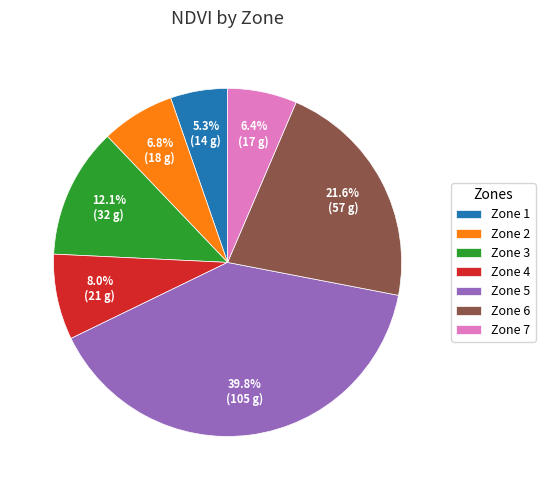

What is the smallest slice in the pie chart?

Zone 1